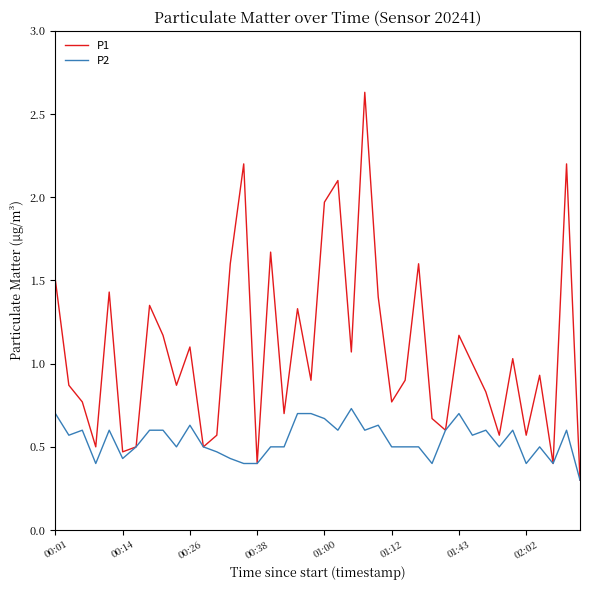

What is the greatest value displayed?

2.6